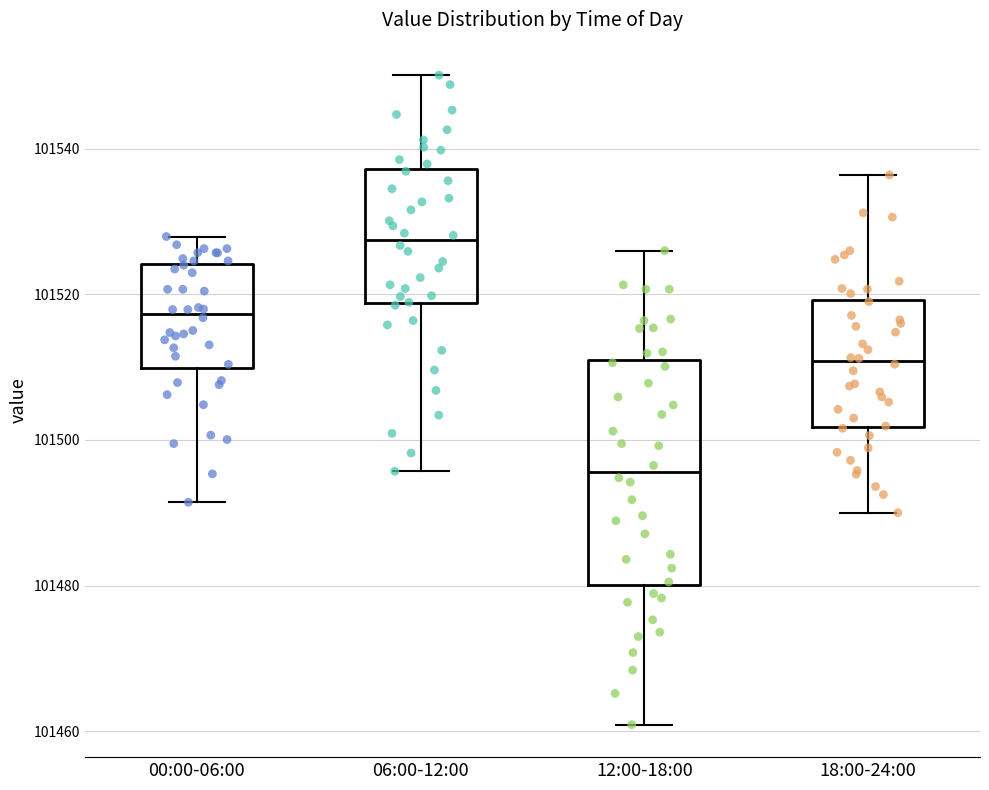

Reading left to right, read every box against the y-axis: the position of its median line, the range the box covers, and the ends of its whiskers. The values are not printed on the chart, so give them approximately, as read against the axis.

00:00-06:00: median 101518, box 101510 to 101524, whiskers 101492 to 101528
06:00-12:00: median 101528, box 101518 to 101538, whiskers 101496 to 101550
12:00-18:00: median 101496, box 101480 to 101510, whiskers 101460 to 101526
18:00-24:00: median 101510, box 101502 to 101520, whiskers 101490 to 101536